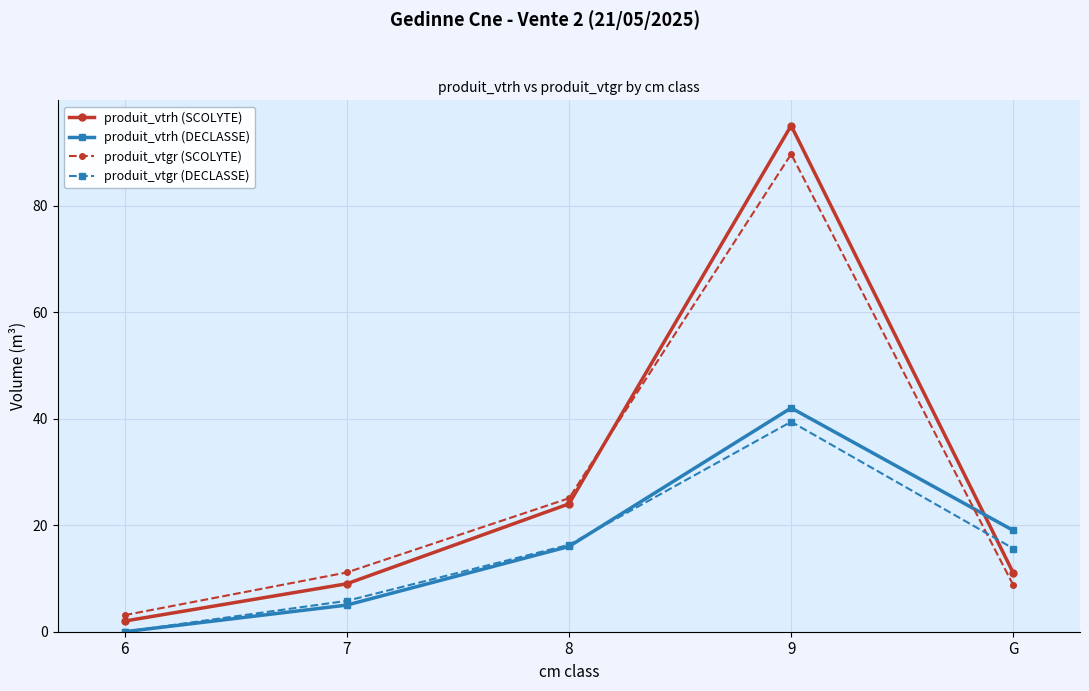

What position from the left is 7?

2